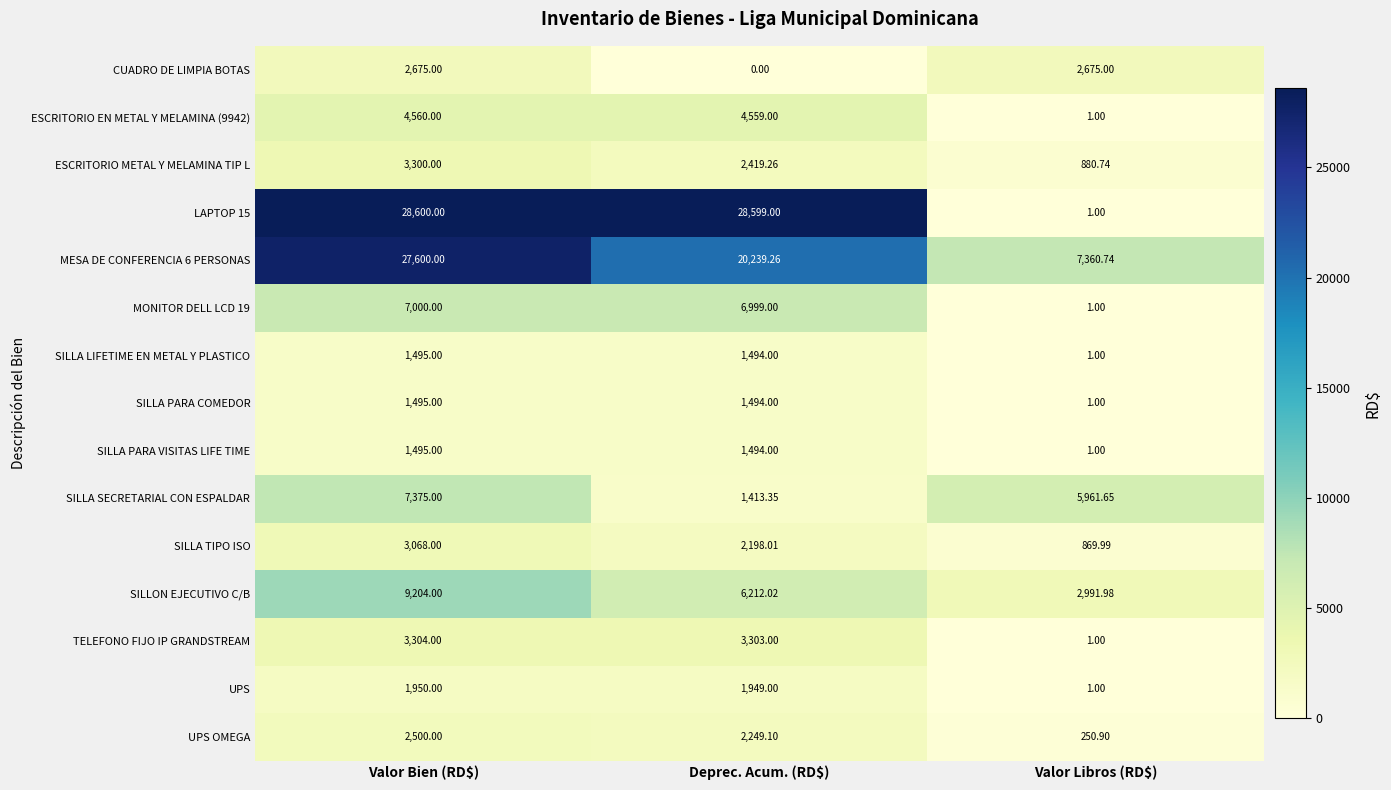

At which category is the sum across all series the highest?

Valor Bien (RD$)